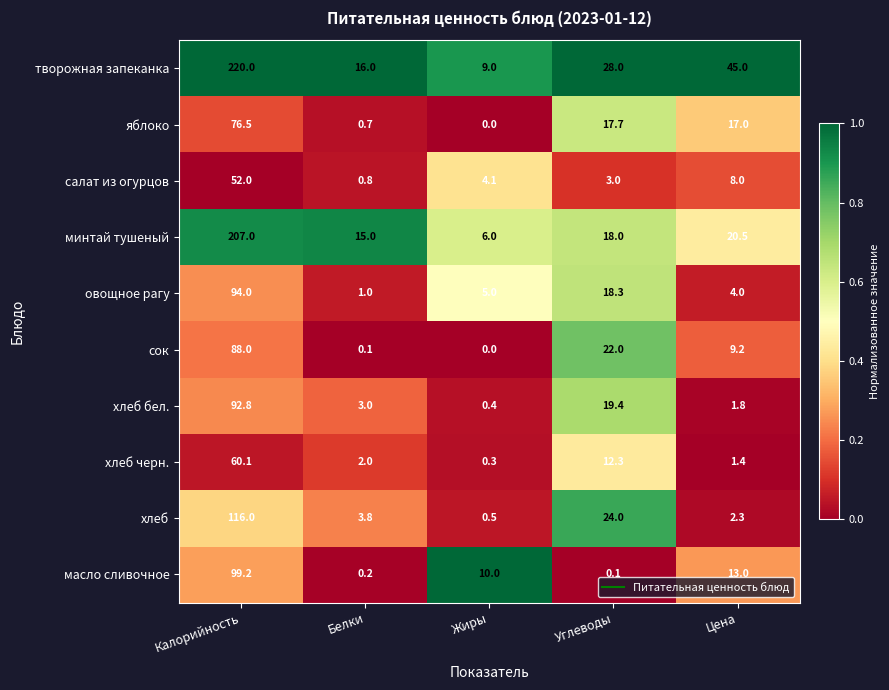

What value does the хлеб бел. series have at Белки?

3.0